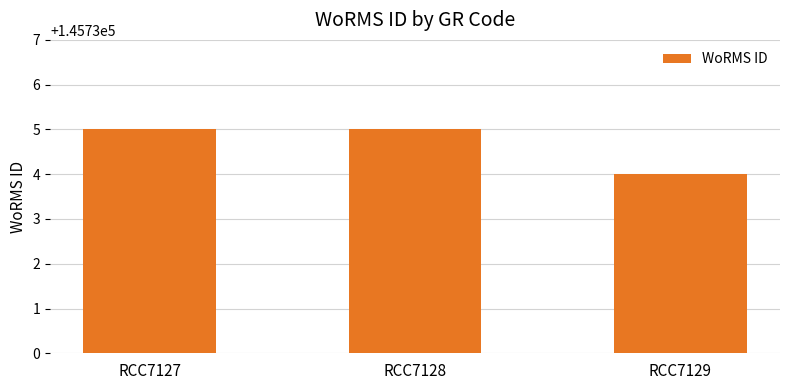

Is it true that the value at RCC7129 is 145734?

True